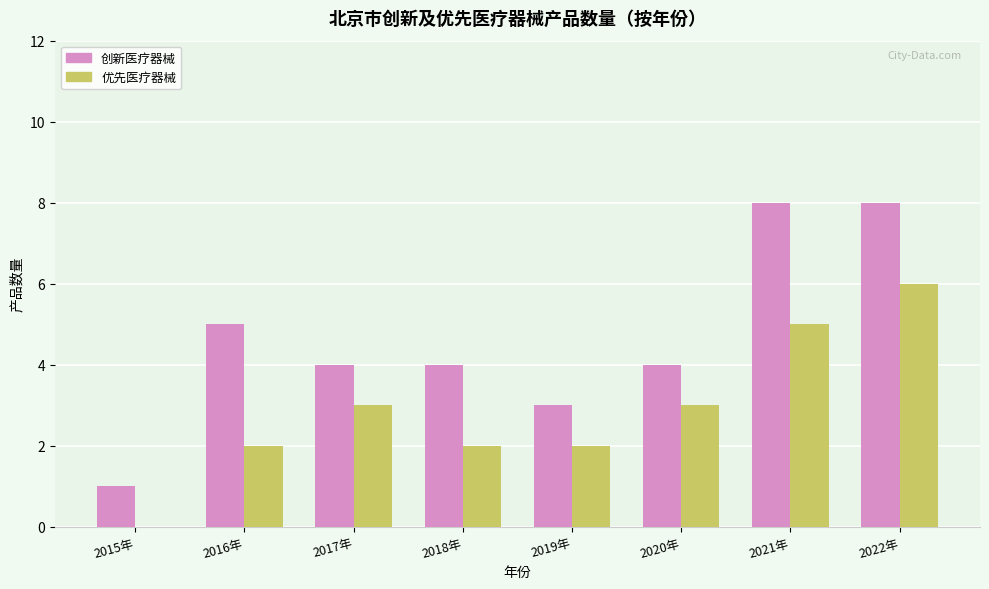

At which label does 优先医疗器械 reach its peak?

2022年